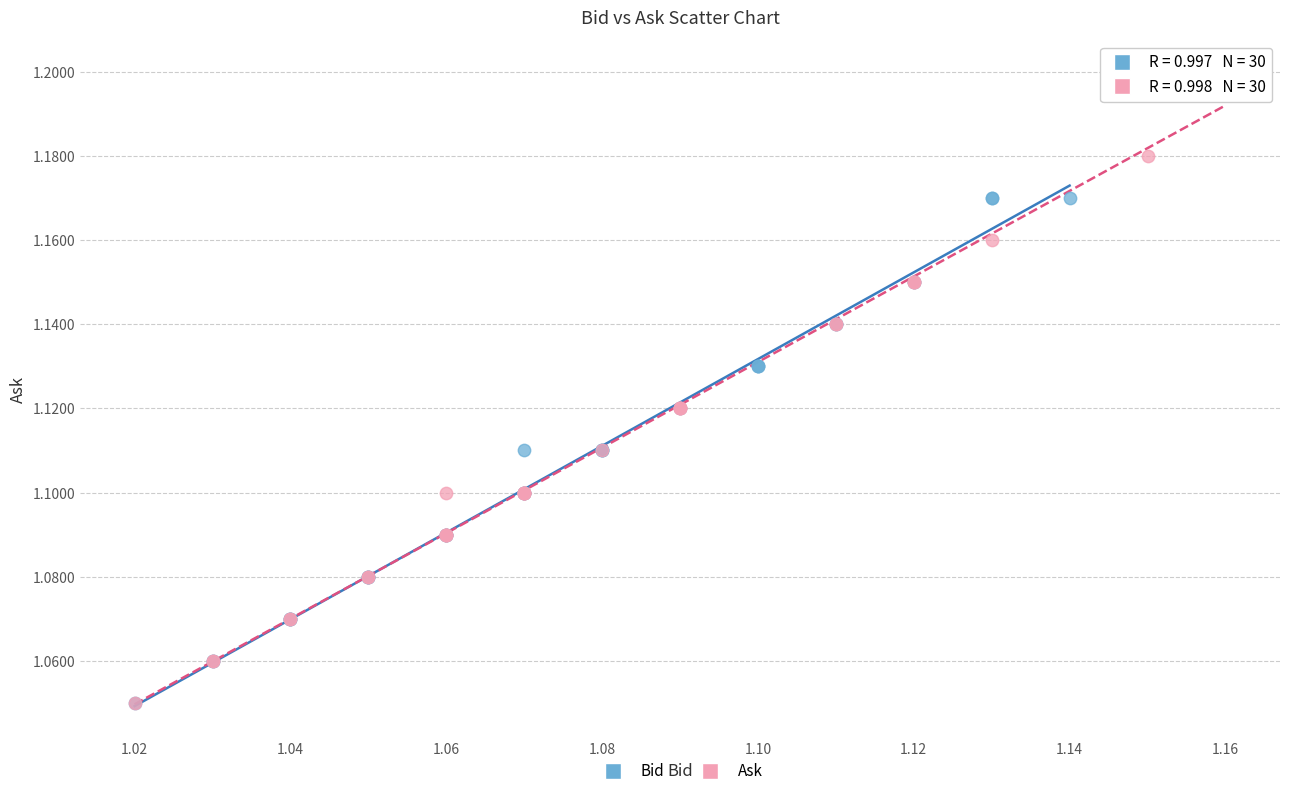

Which series contains the highest Y value?

Ask